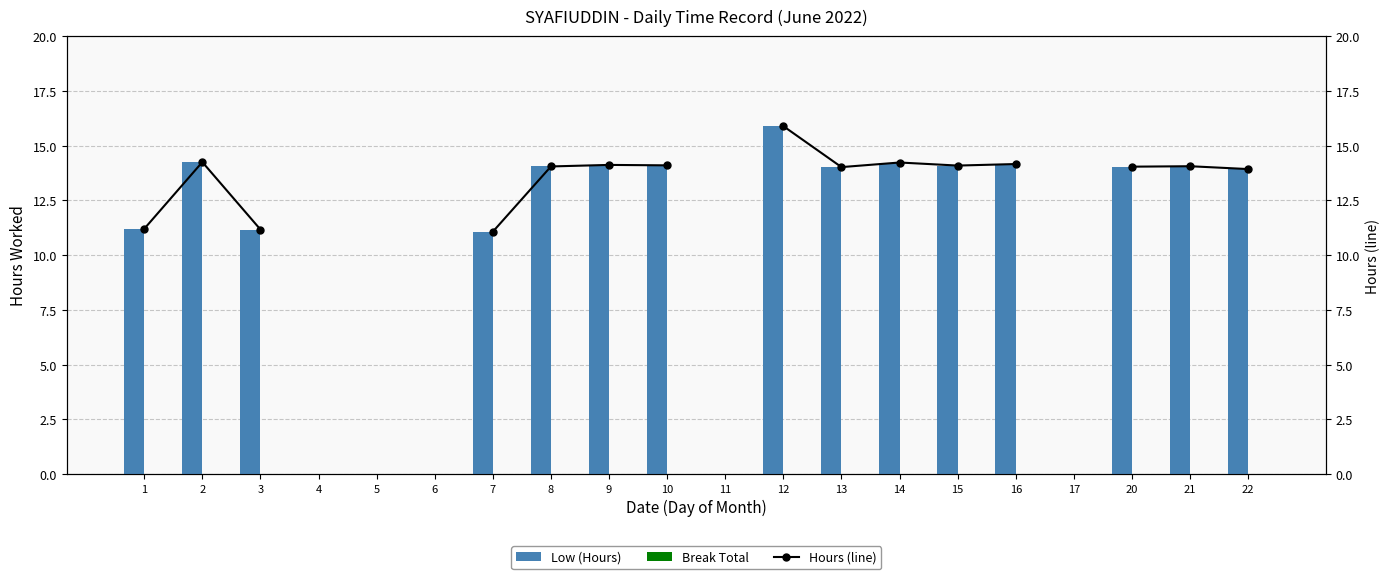

Where does the Hours (line) series first go above 14?

2